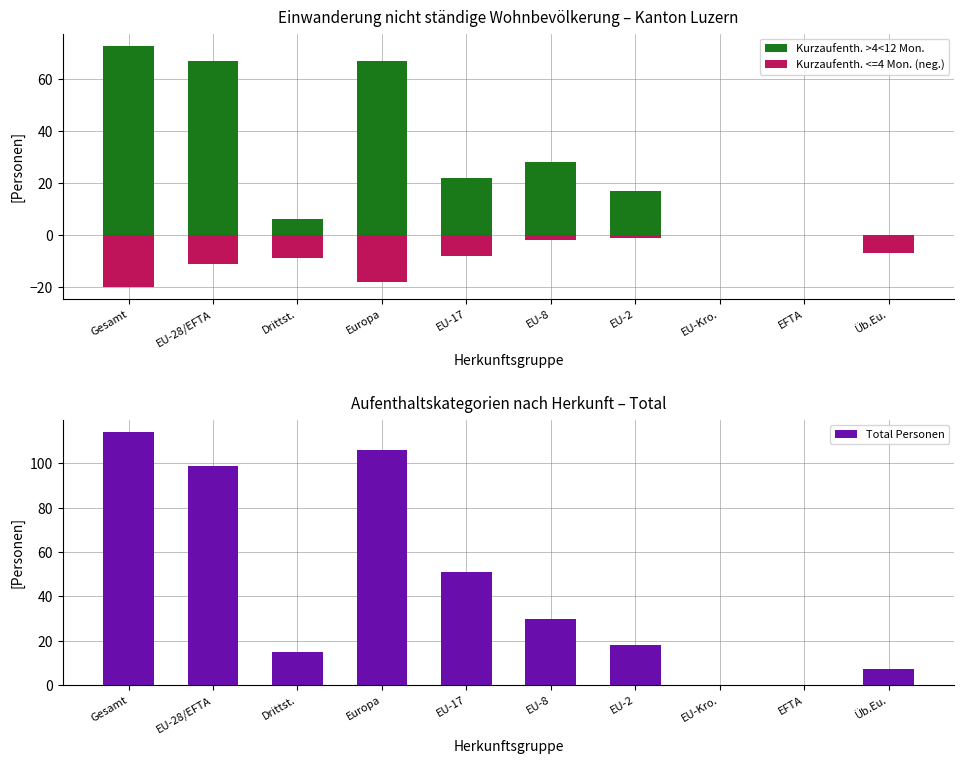

Which has a higher value, EU-28/EFTA or Gesamt?

Gesamt